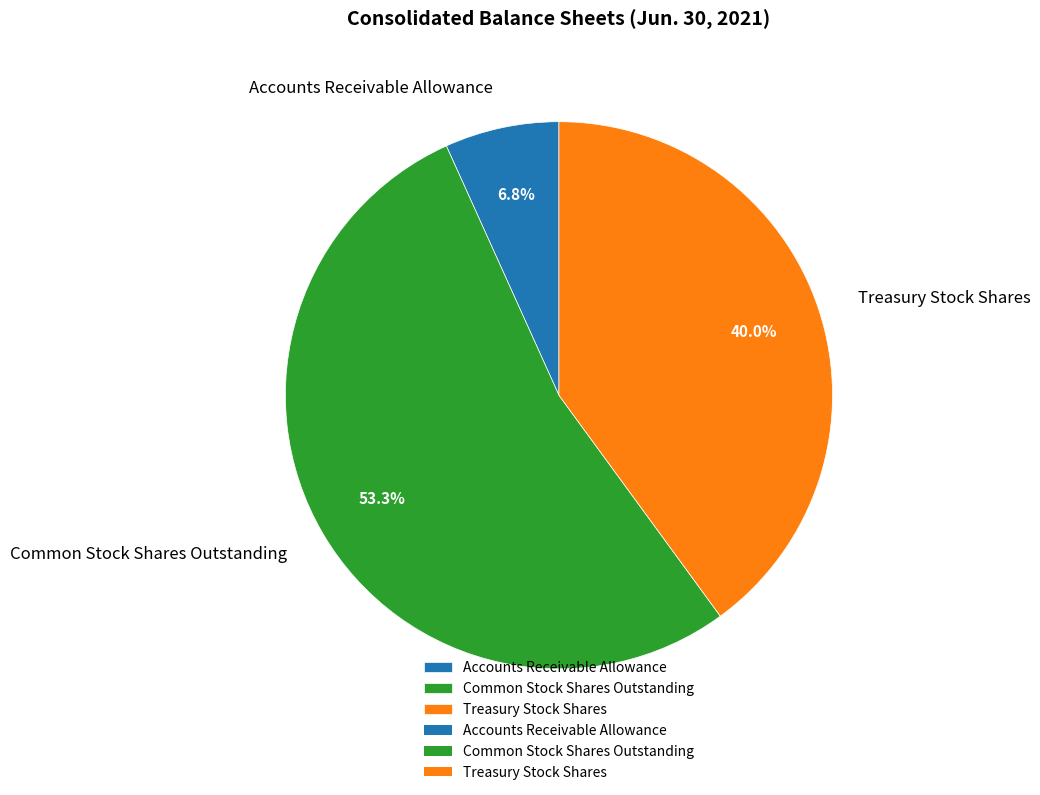

Combined, do Treasury Stock Shares and Common Stock Shares Outstanding account for over 50%?

Yes